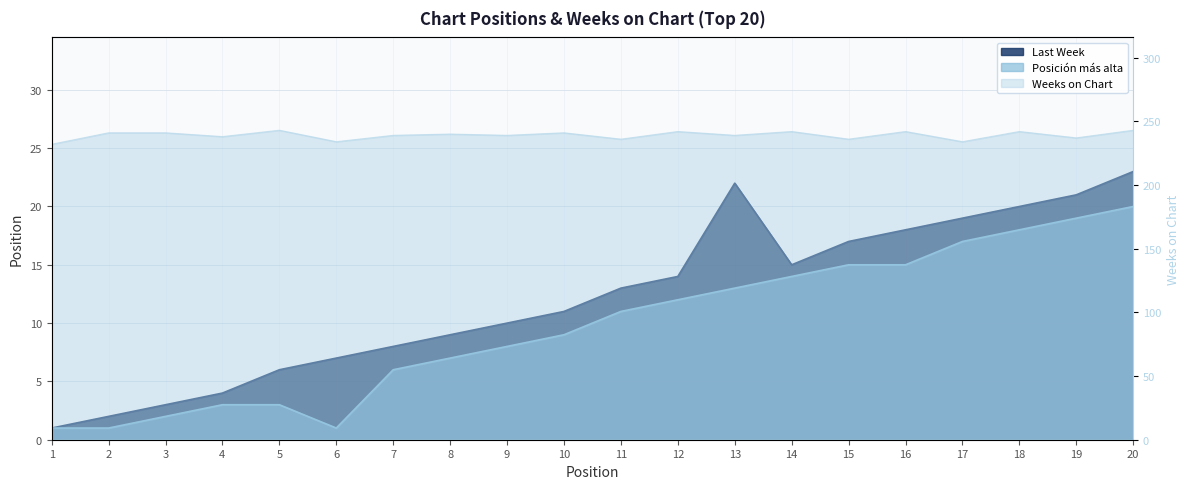

How many lines are shown in the chart?

3